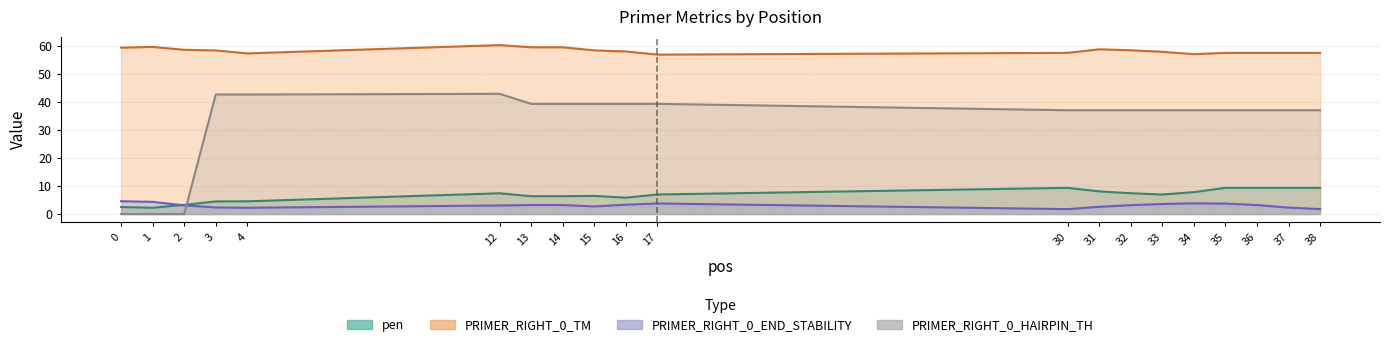

List the labels in order of PRIMER_RIGHT_0_END_STABILITY value, largest first.

0, 1, 34, 17, 35, 33, 16, 13, 14, 36, 32, 2, 12, 15, 31, 3, 37, 4, 38, 30